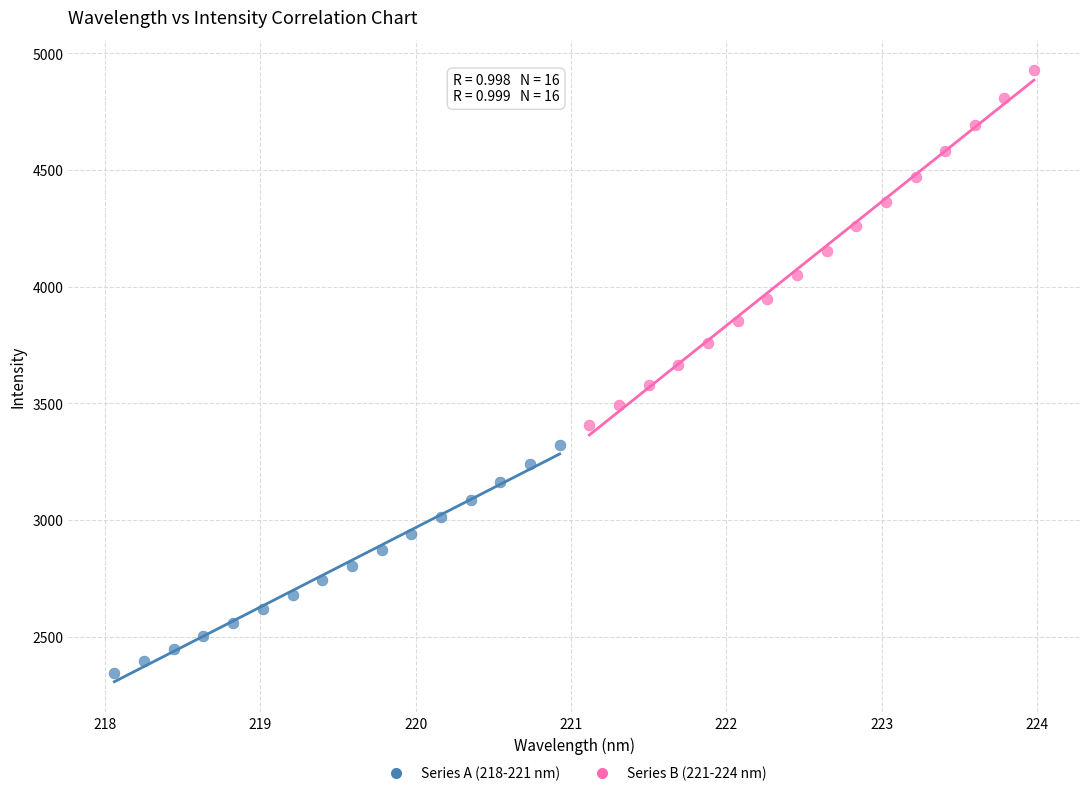

Which series contains the highest Y value?

Series B (221-224 nm)